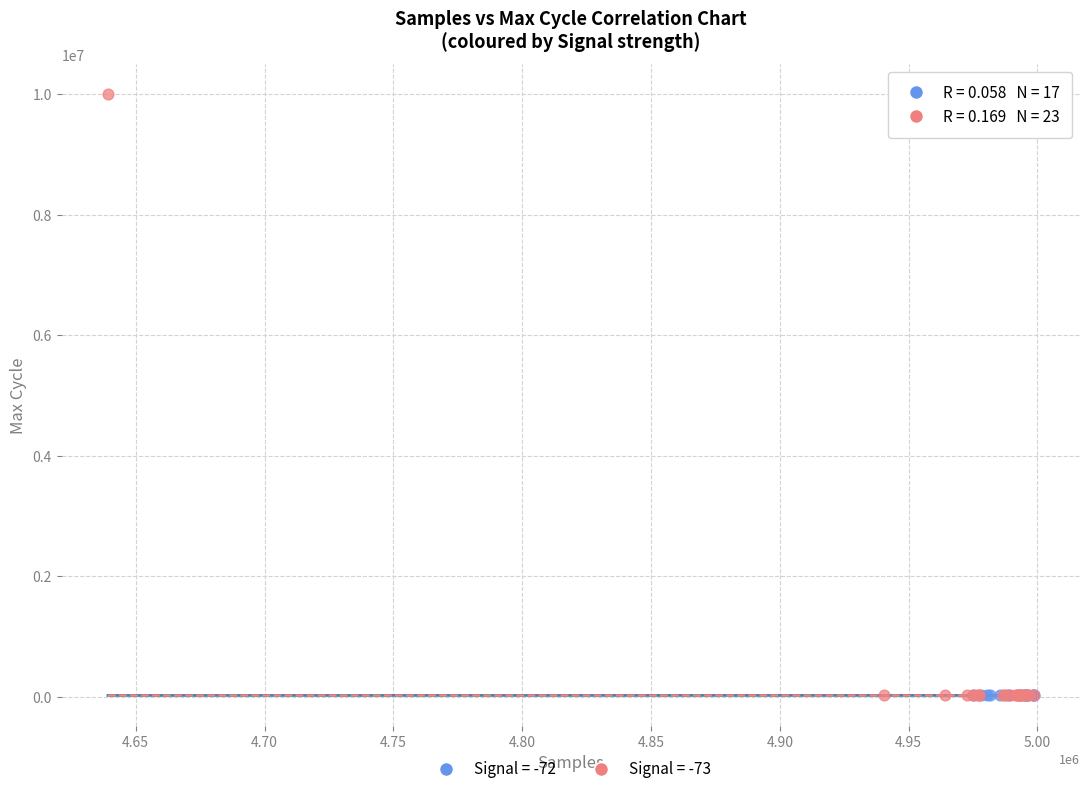

Which series has the largest Y range (max minus min)?

Signal = -73